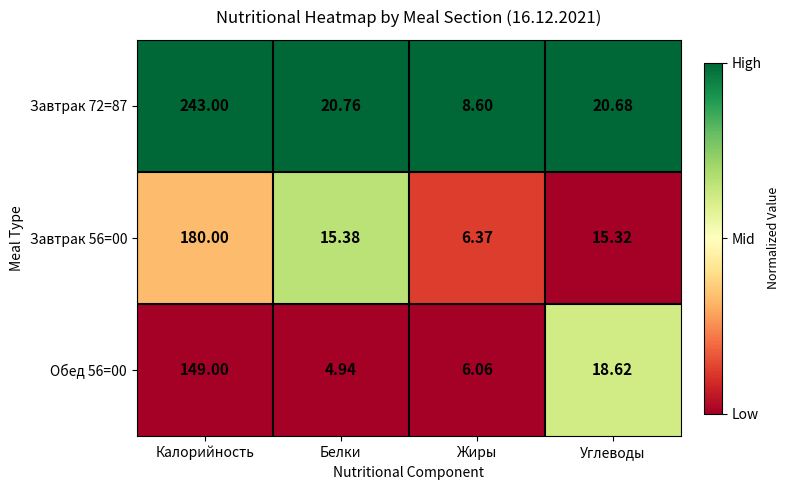

At which category is the sum across all series the highest?

Калорийность